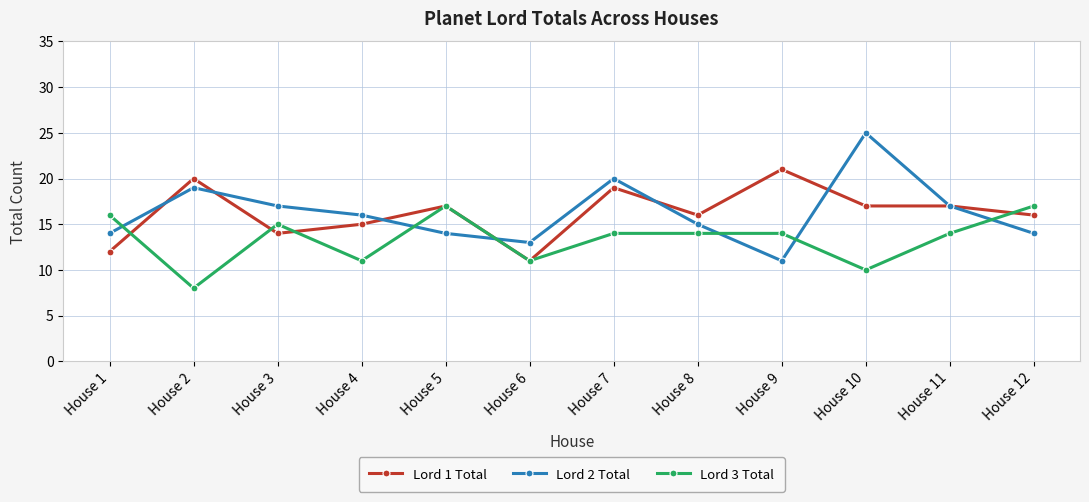

Reading left to right, transcribe all the data shown in this chart.

Lord 1 Total: 12	20	14	15	17	11	19	16	21	17	17	16
Lord 2 Total: 14	19	17	16	14	13	20	15	11	25	17	14
Lord 3 Total: 16	8	15	11	17	11	14	14	14	10	14	17